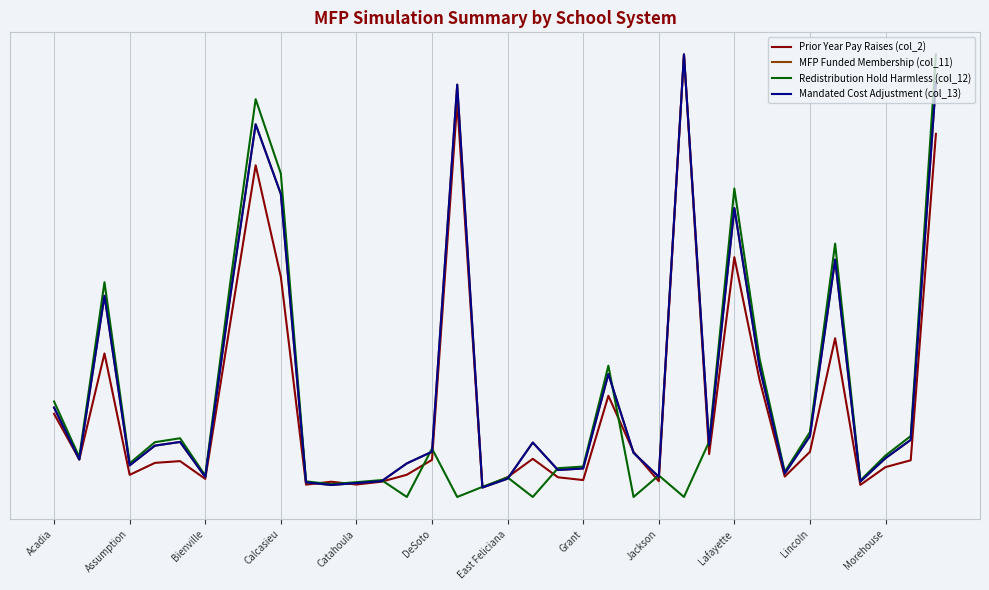

Does the chart have visible grid lines?

Yes